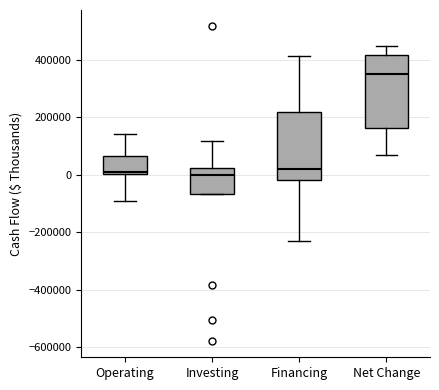

Where does the upper whisker of the box for Investing end on the y-axis? The values are not printed on the chart, so give them approximately, as read against the axis.

120000